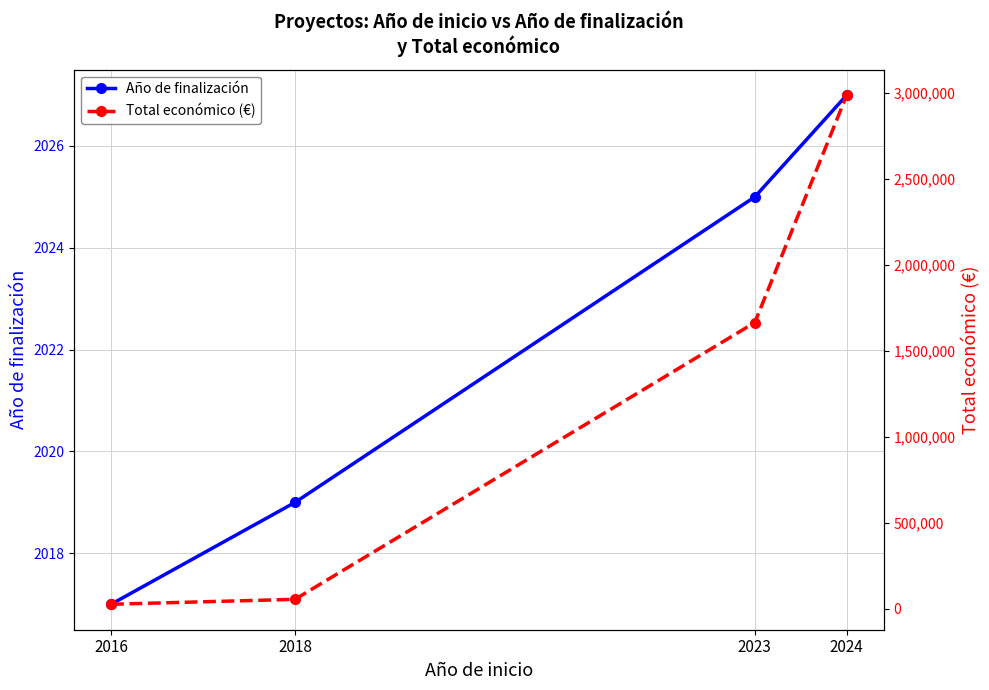

List the series in order of their peak value, highest first.

Total económico (€), Año de finalización